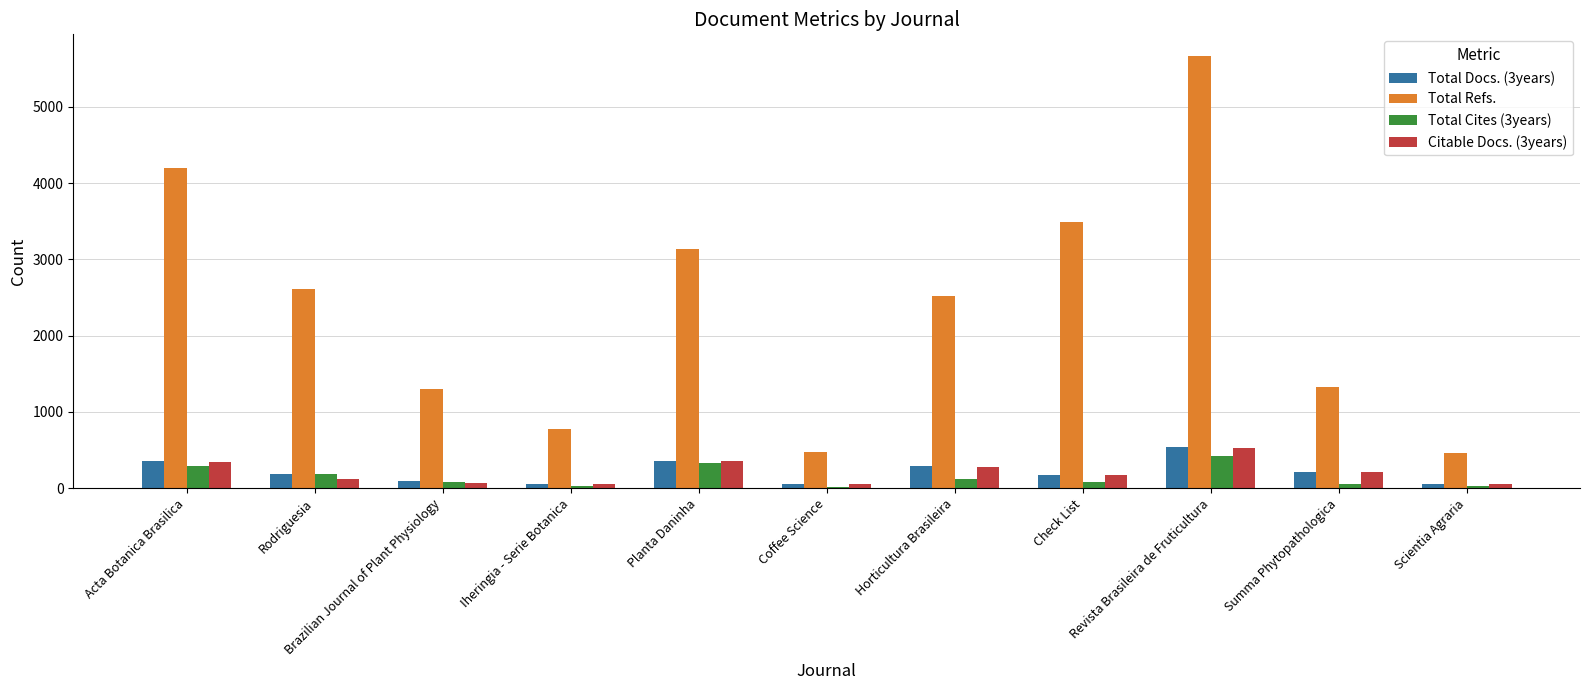

What is the maximum value for Total Refs.?

5668